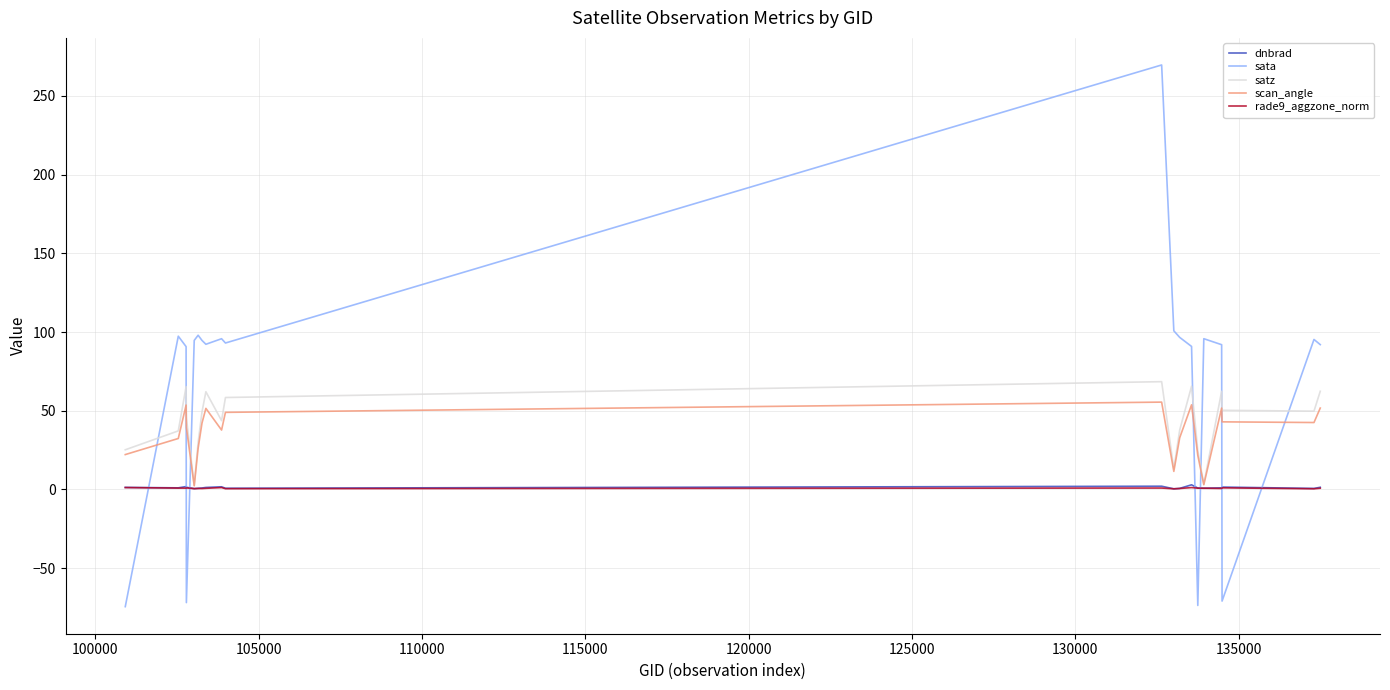

What is the average value of the dnbrad series?

1.2